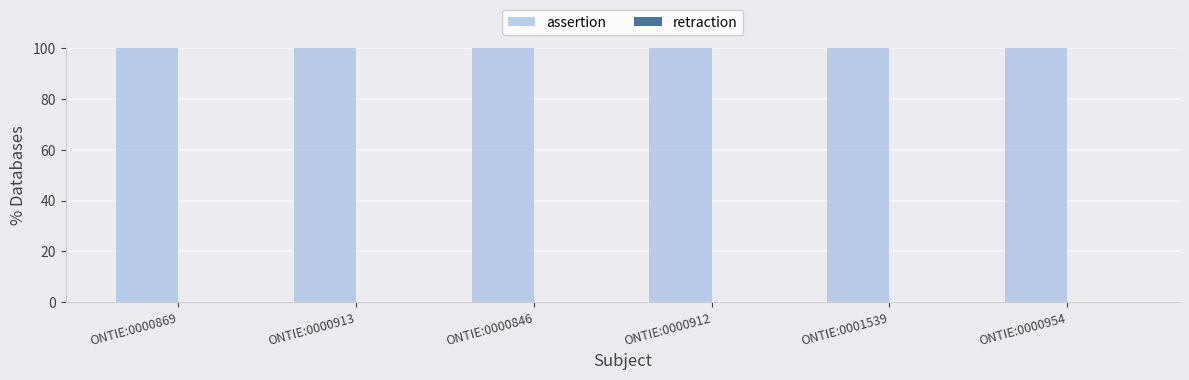

Which series changed the most between ONTIE:0001539 and ONTIE:0000954?

assertion